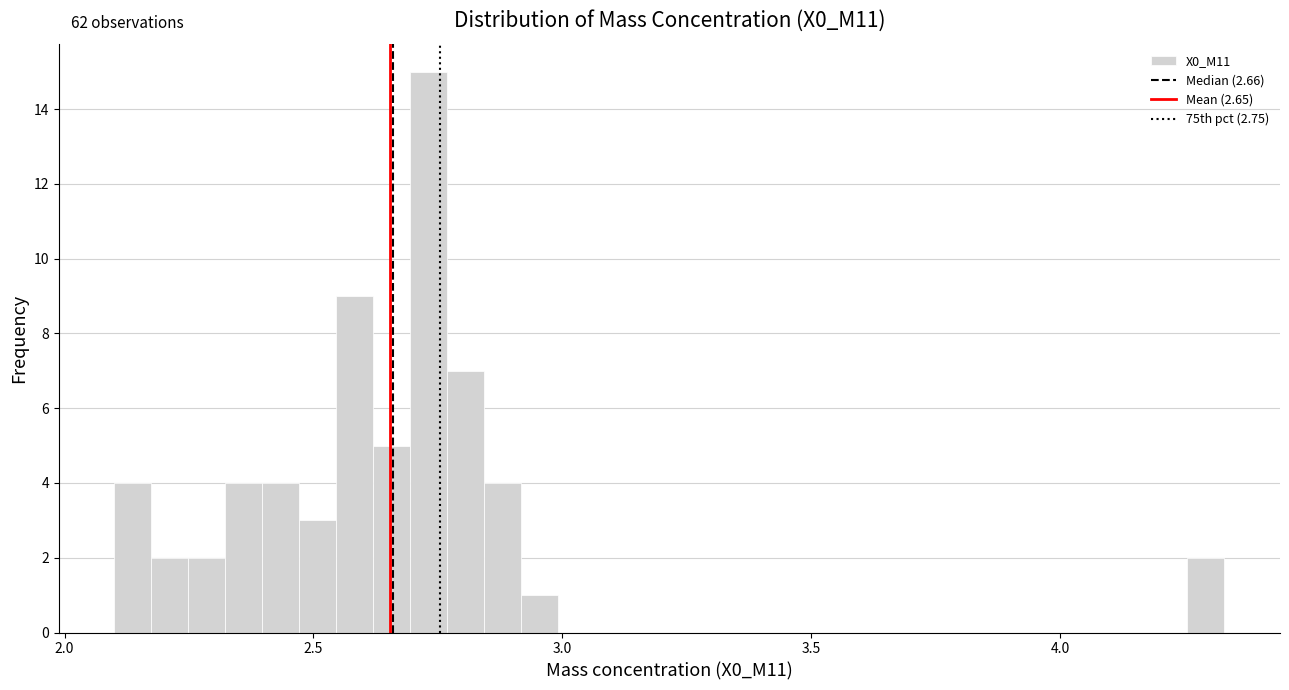

Around what value on the x-axis is the tallest bar? Give the approximate position of its centre, as read against the axis.

2.75